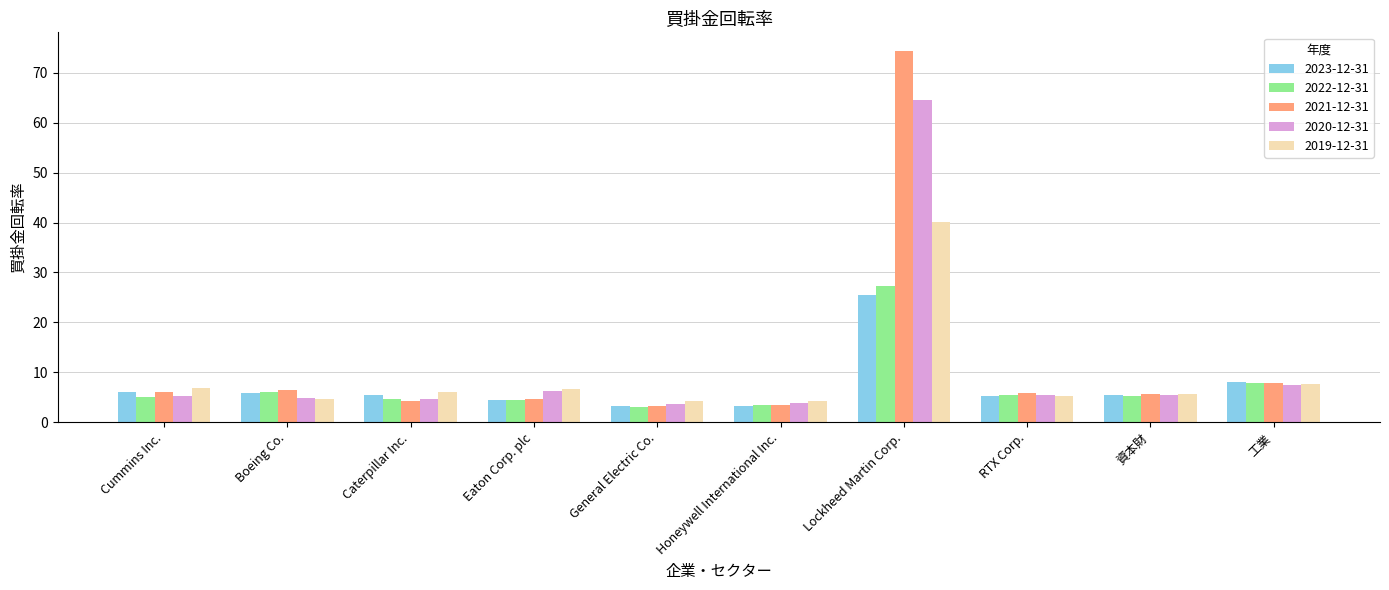

Where is 2021-12-31 nearest to the value 38?

工業